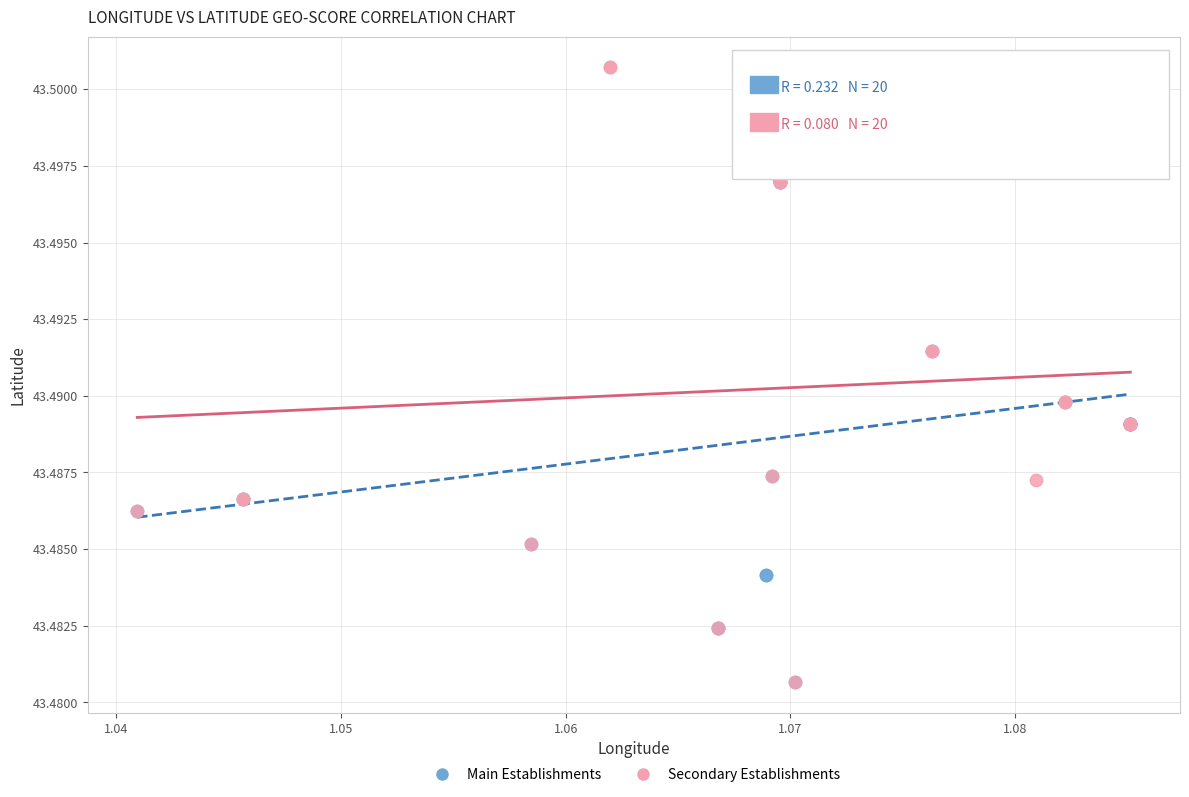

Which series has the widest spread of Y values?

Secondary Establishments